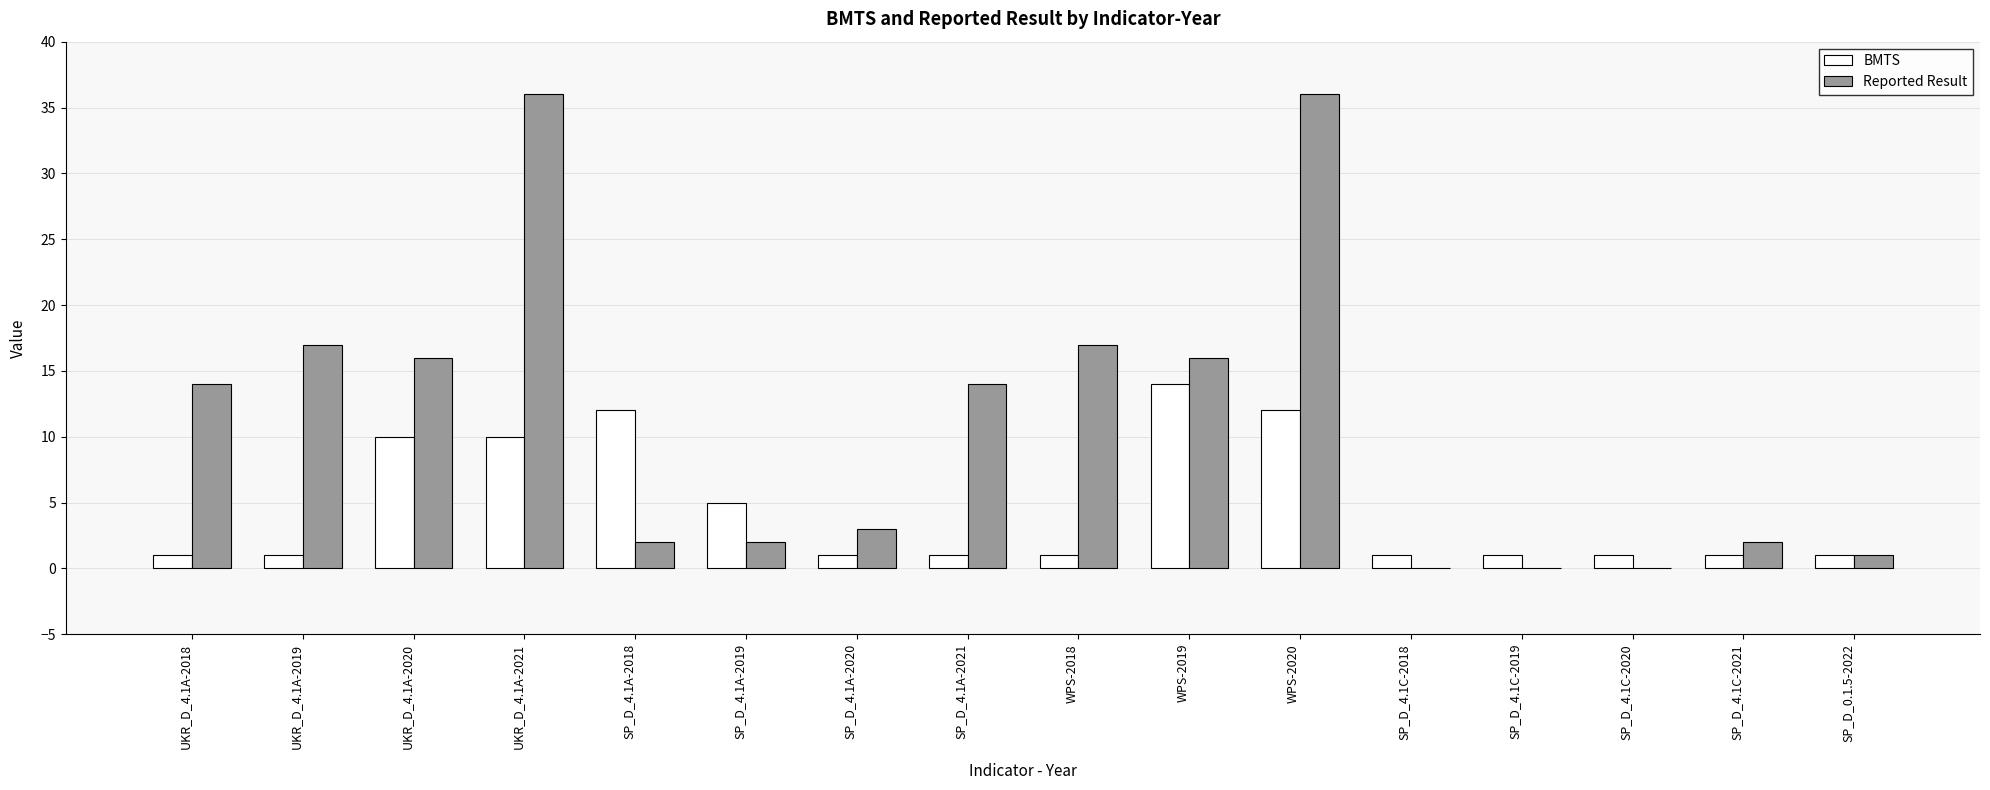

What is the maximum value shown in the chart?

36